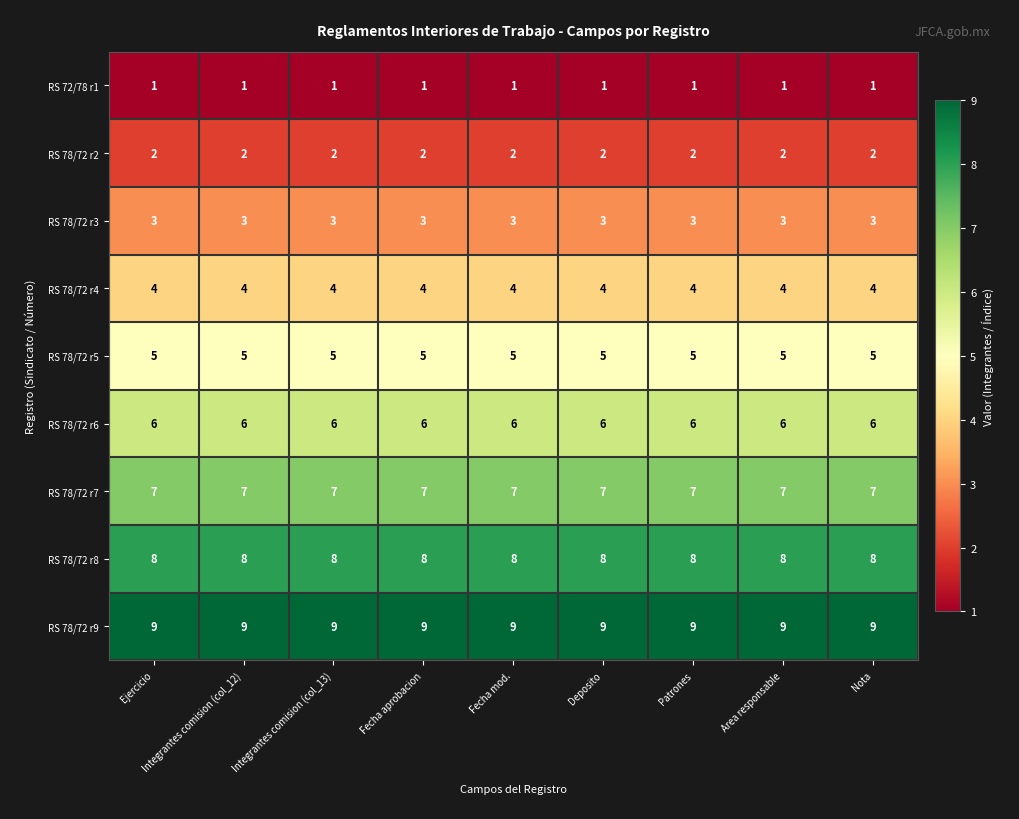

What is the spread (max minus min) of values at Patrones?

8